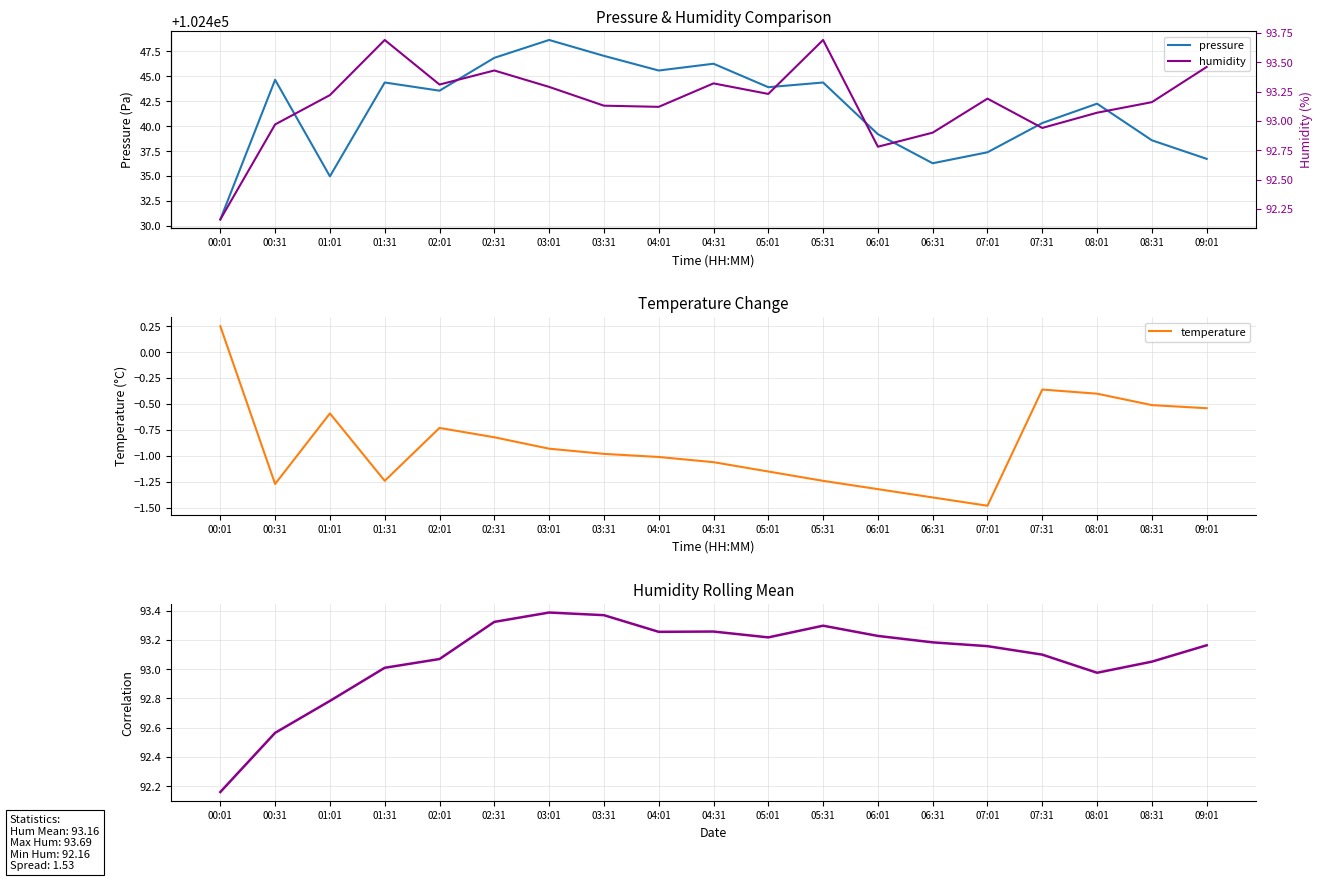

Which series has the largest total across all categories?

pressure